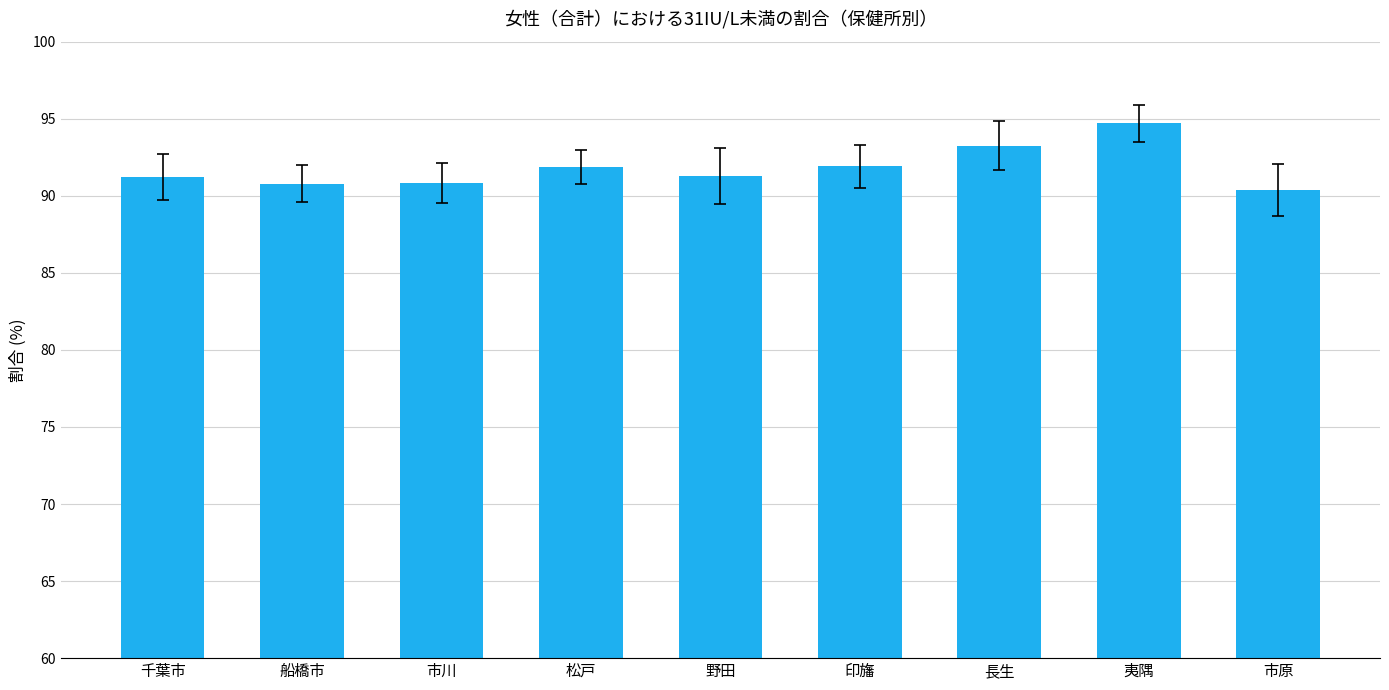

What is the greatest value displayed?

94.7